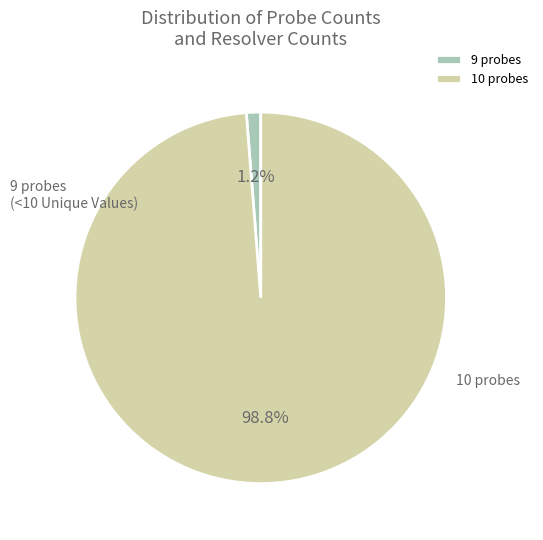

To the nearest percent, what portion does 10 probes represent?

99%